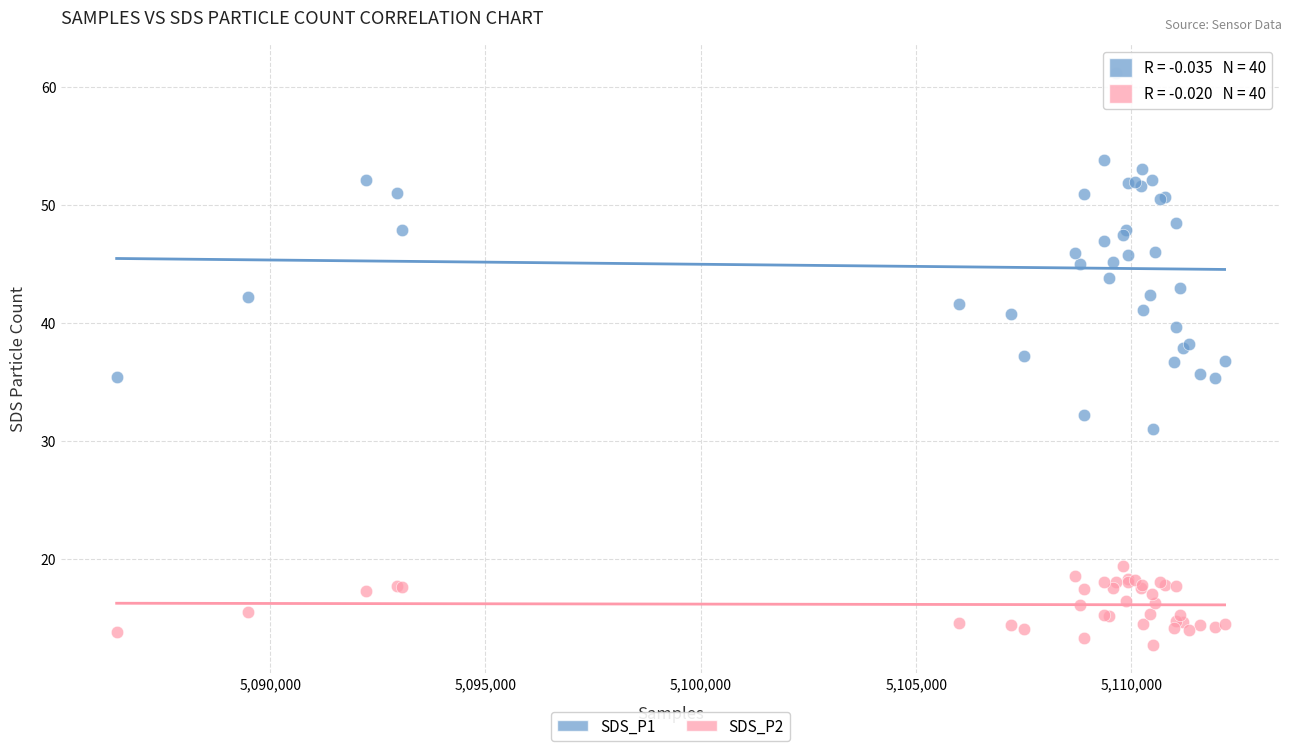

What is the X range (max minus min) for the scatter plot?

25727.0